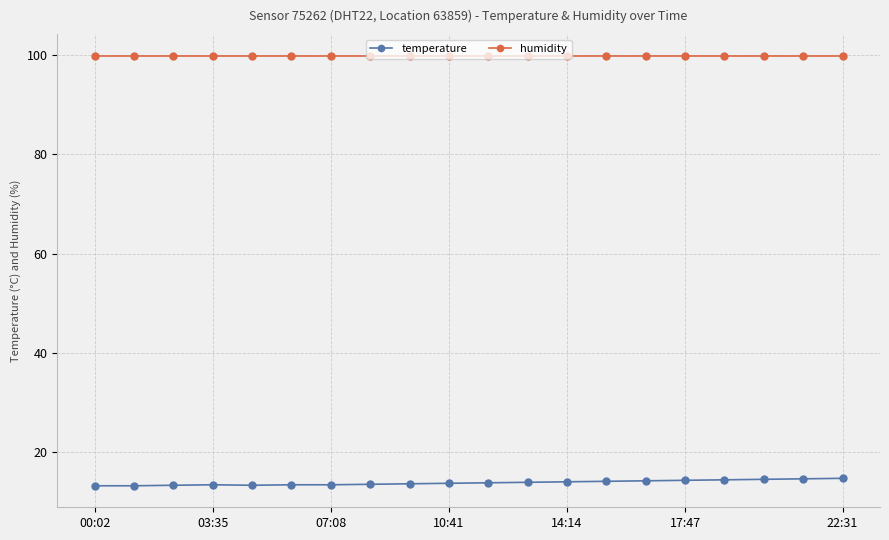

Which series has the widest spread of values?

temperature